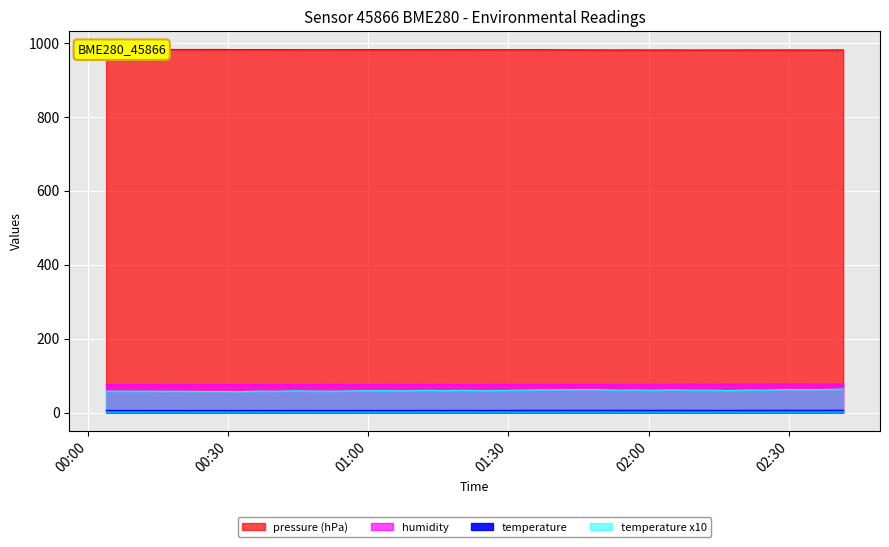

Which series has the largest total across all categories?

pressure